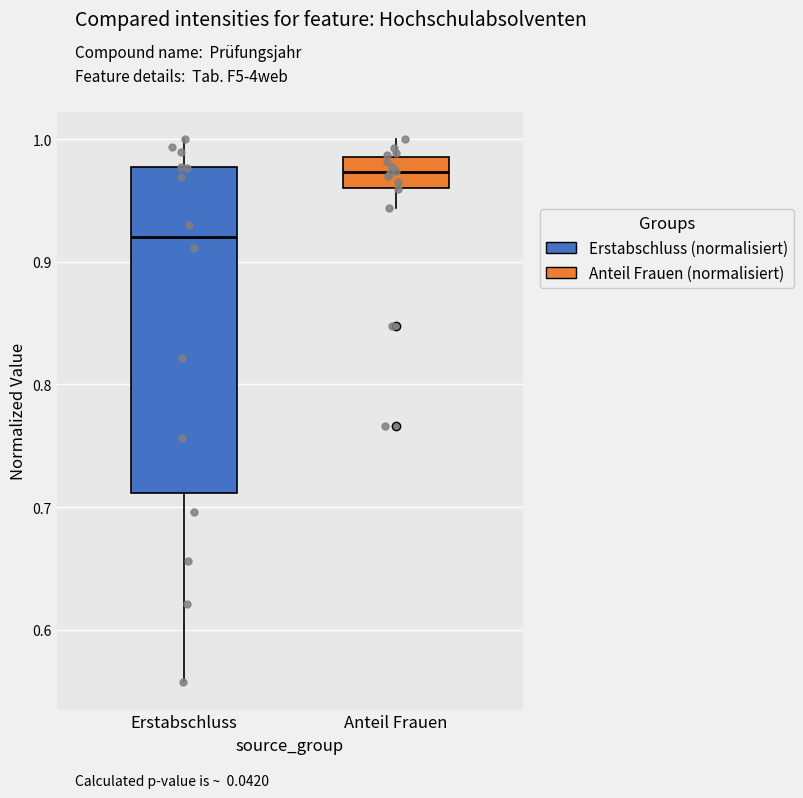

Which box's median line is the highest?

Anteil Frauen